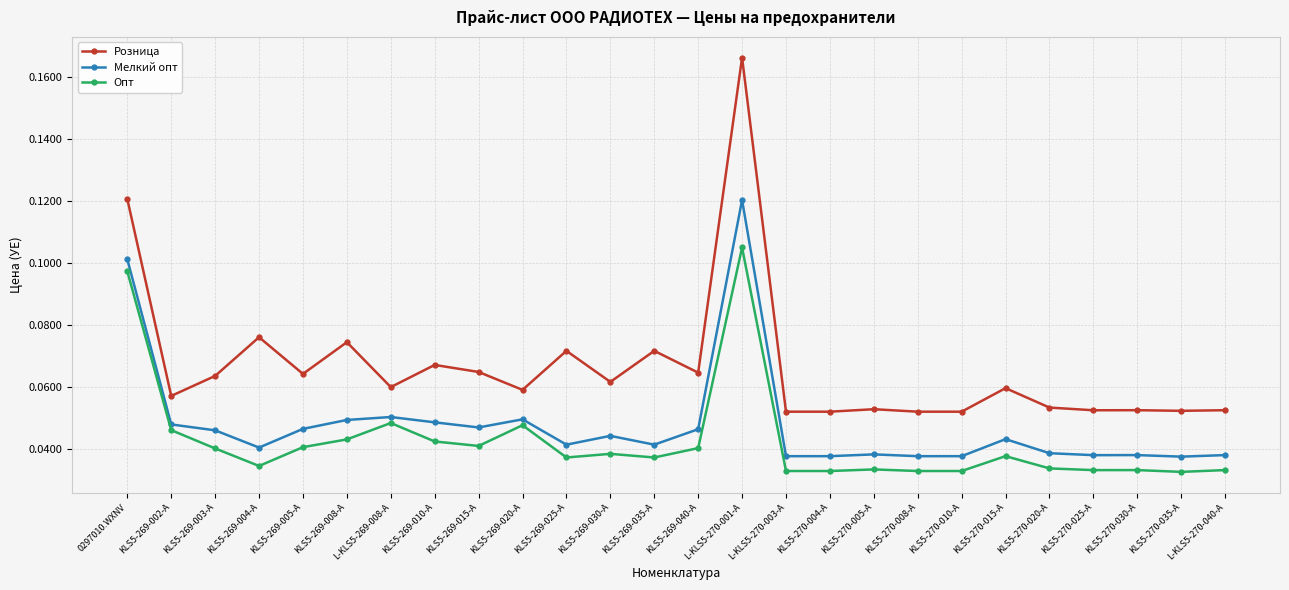

What is the sum of all Мелкий опт values?

1.2